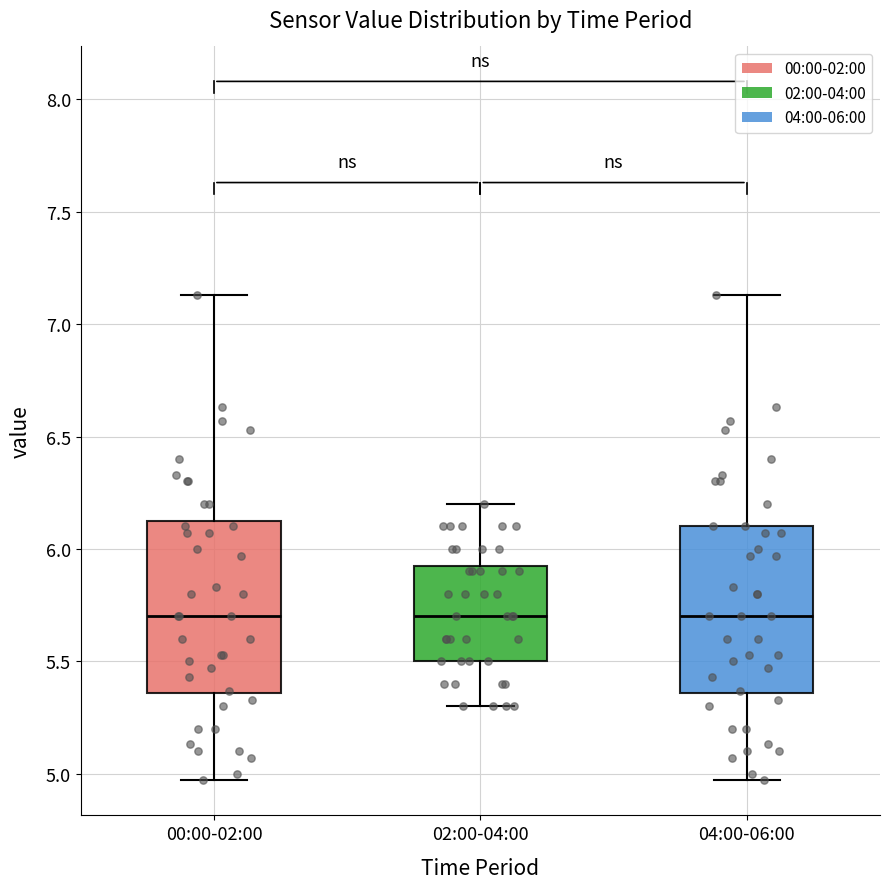

Reading left to right, transcribe this box plot: for each box, give where its median line is, the range the box spans, and where its two whiskers end, as read against the y-axis. The values are not printed on the chart, so give them approximately, as read against the axis.

00:00-02:00: median 5.70, box 5.35 to 6.15, whiskers 4.95 to 7.15
02:00-04:00: median 5.70, box 5.50 to 5.95, whiskers 5.30 to 6.20
04:00-06:00: median 5.70, box 5.35 to 6.10, whiskers 4.95 to 7.15